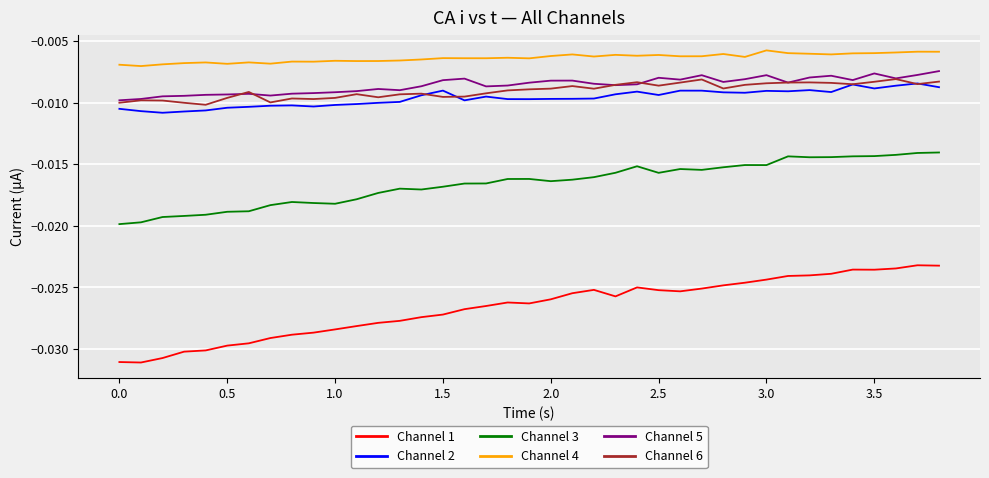

What is the sum of all Channel 5 values?

-0.3